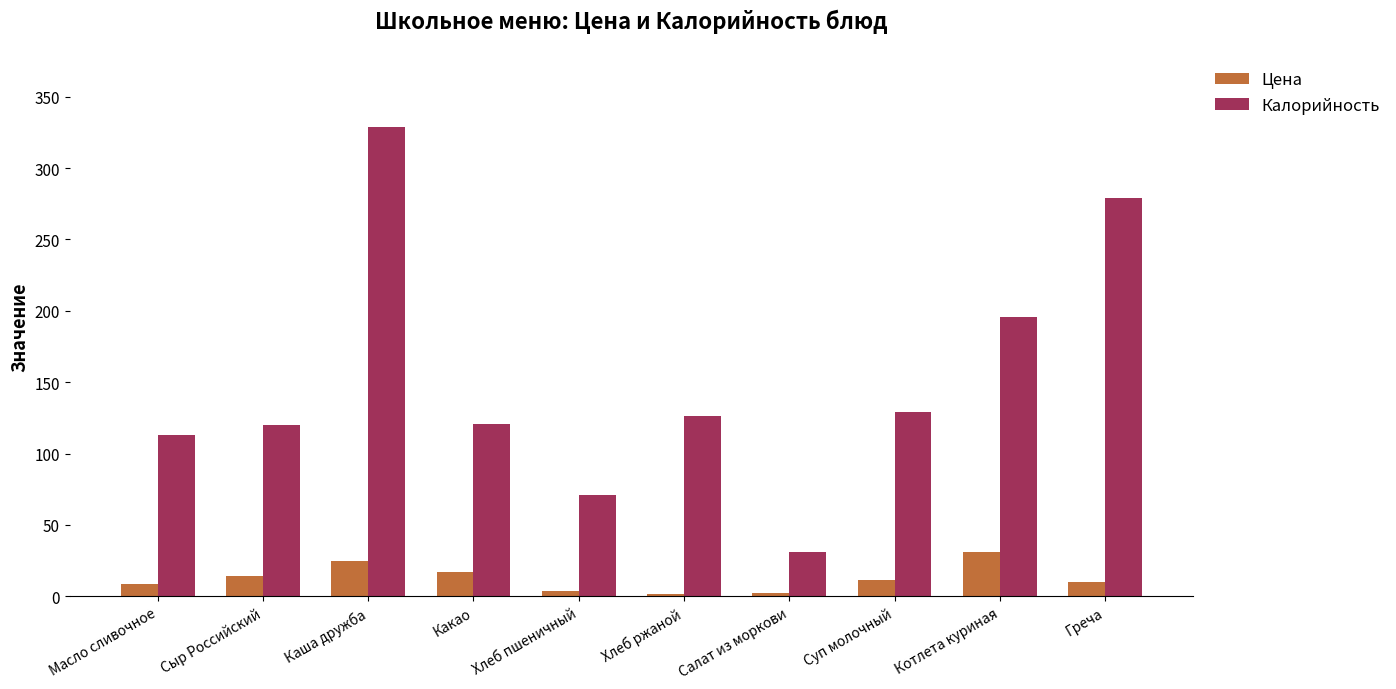

What is the total value across all series at Суп молочный?

140.7